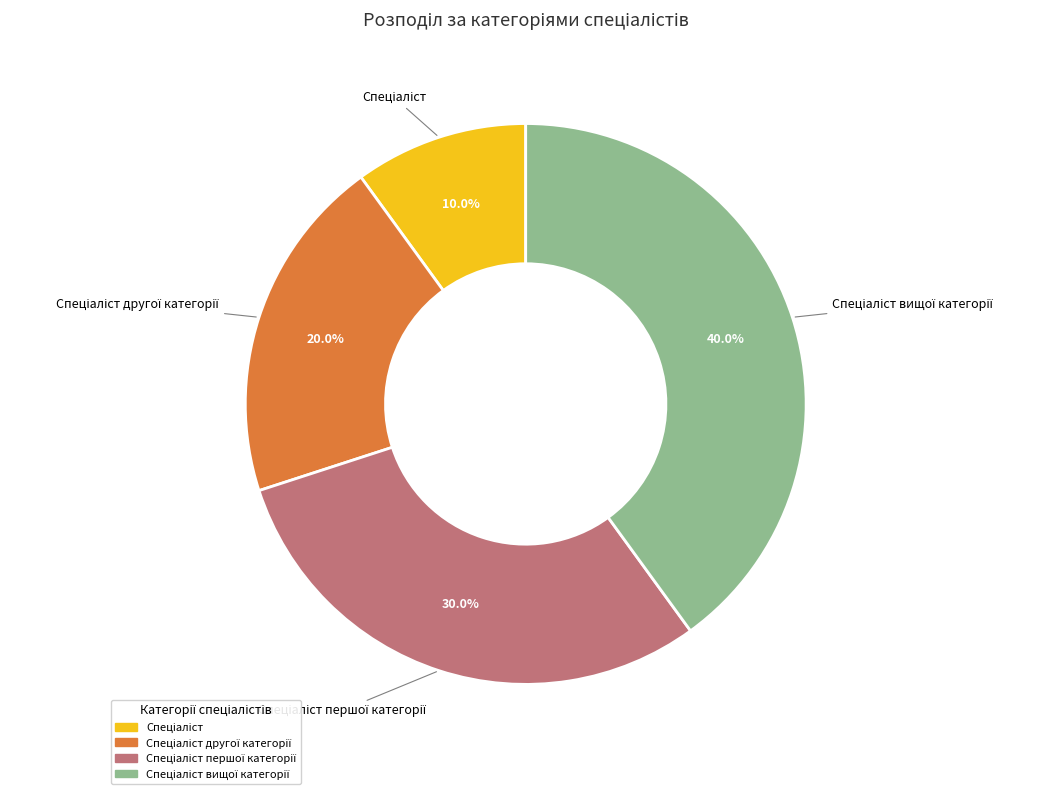

Is there a majority slice in this chart?

No